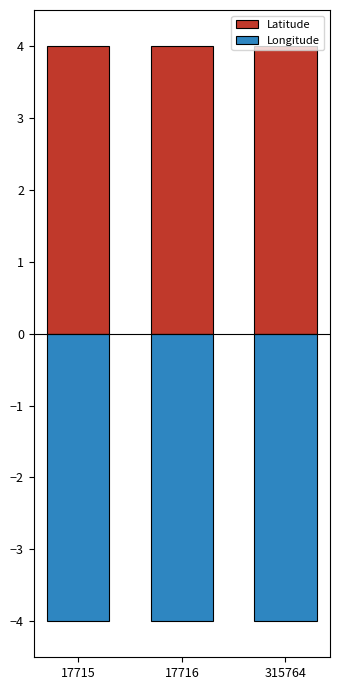

Rank the series at 17716 from lowest to highest value.

Longitude, Latitude